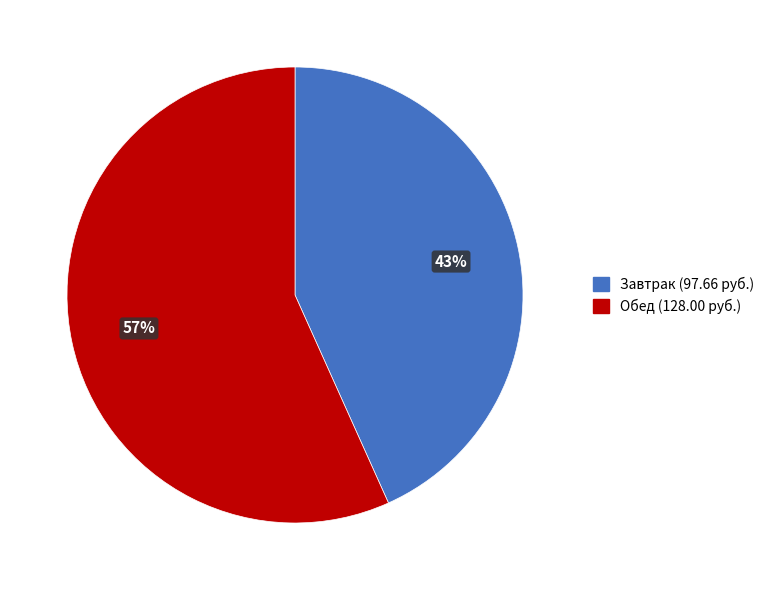

To the nearest percent, what is the average slice percentage?

50%